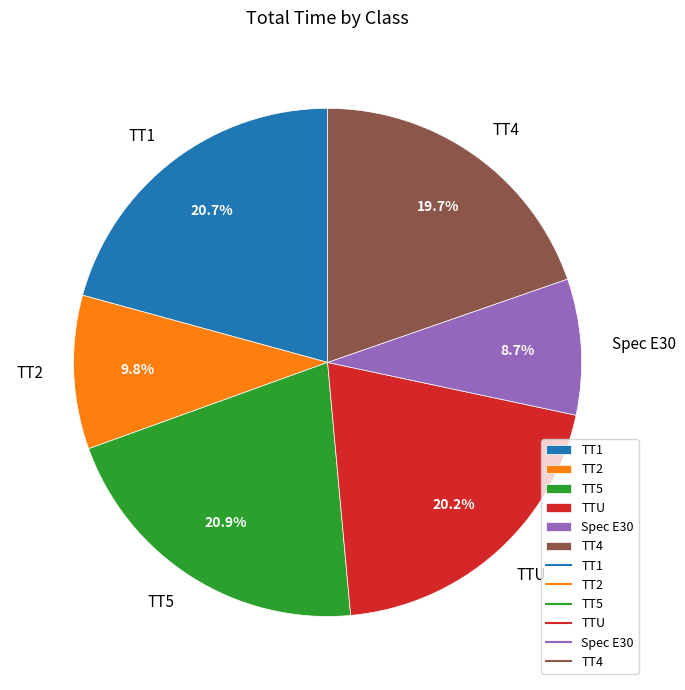

To the nearest percent, what is the average slice percentage?

17%